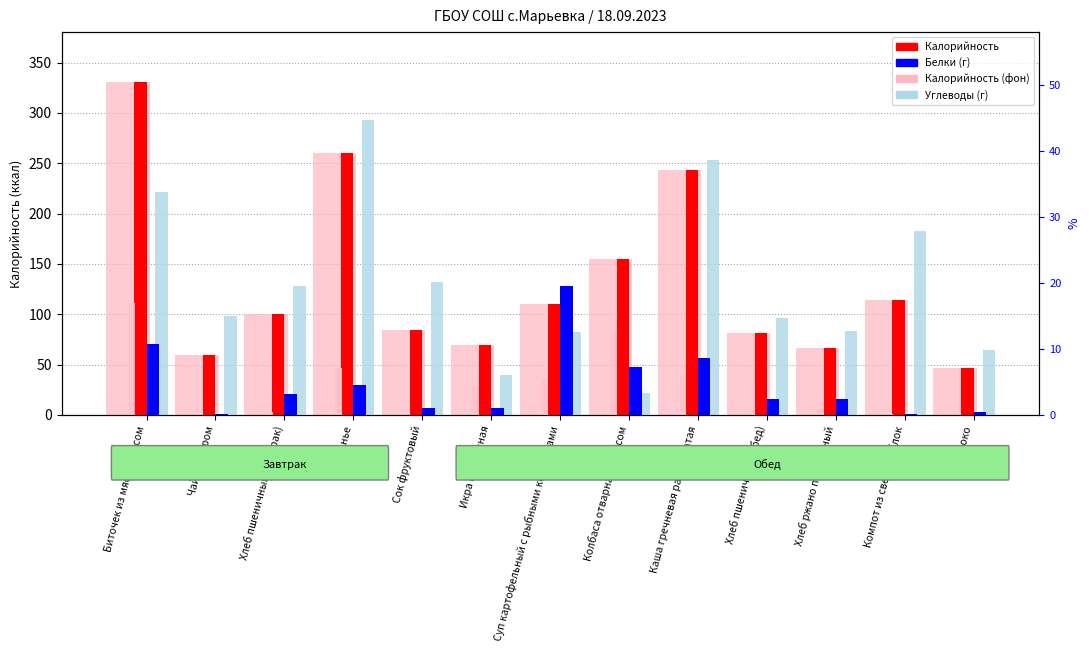

True or false: Жиры has a value of 0.1 at Хлеб пшеничный (завтрак).

False